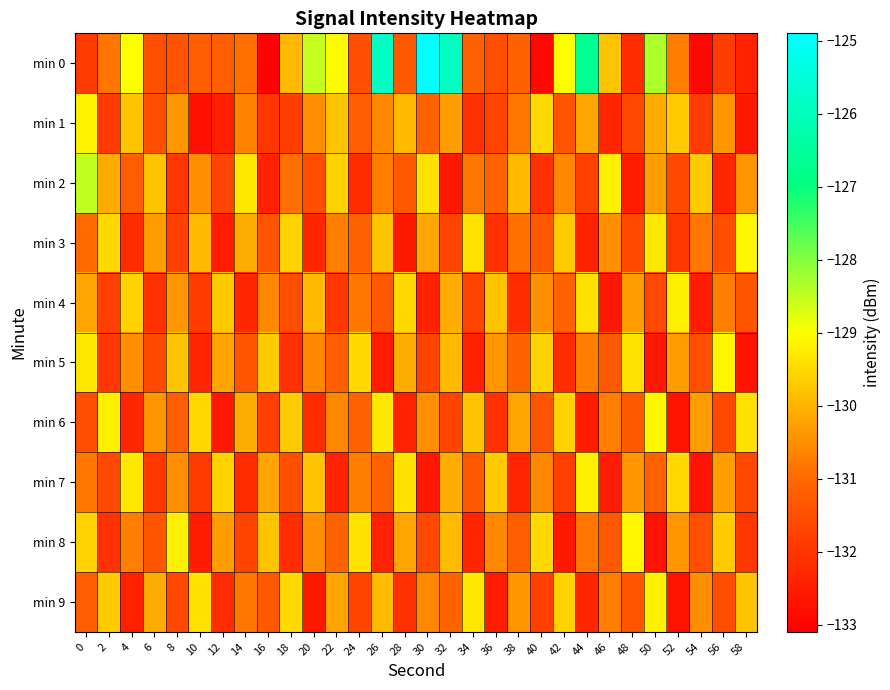

Reading left to right, what are all the values shown in this chart?

min 0: 0=-131.9	2=-130.9	4=-129.0	6=-131.5	8=-131.4	10=-131.2	12=-131.2	14=-130.9	16=-133.0	18=-129.9	20=-128.5	22=-129.1	24=-131.5	26=-125.8	28=-131.3	30=-124.9	32=-125.9	34=-131.1	36=-131.5	38=-131.1	40=-132.9	42=-129.0	44=-126.7	46=-129.8	48=-132.2	50=-128.4	52=-130.7	54=-132.9	56=-131.9	58=-132.4
min 1: 0=-129.2	2=-131.9	4=-129.8	6=-131.5	8=-130.4	10=-132.8	12=-132.5	14=-130.6	16=-132.0	18=-131.8	20=-130.5	22=-129.8	24=-131.2	26=-130.6	28=-129.9	30=-131.1	32=-130.3	34=-132.1	36=-131.7	38=-130.8	40=-129.5	42=-131.4	44=-130.2	46=-132.3	48=-131.6	50=-130.1	52=-129.7	54=-131.9	56=-130.4	58=-132.6
min 2: 0=-128.5	2=-130.1	4=-131.2	6=-129.8	8=-132.0	10=-130.5	12=-131.7	14=-129.3	16=-132.4	18=-130.9	20=-131.5	22=-129.6	24=-132.2	26=-130.7	28=-131.3	30=-129.4	32=-132.6	34=-130.8	36=-131.1	38=-129.9	40=-132.1	42=-130.6	44=-131.8	46=-129.2	48=-132.5	50=-130.3	52=-131.6	54=-129.7	56=-132.3	58=-130.4
min 3: 0=-131.0	2=-129.5	4=-132.2	6=-130.3	8=-131.8	10=-129.9	12=-132.5	14=-130.1	16=-131.4	18=-129.6	20=-132.3	22=-130.7	24=-131.1	26=-129.8	28=-132.6	30=-130.2	32=-131.7	34=-129.4	36=-132.1	38=-130.9	40=-131.3	42=-129.7	44=-132.4	46=-130.5	48=-131.6	50=-129.3	52=-132.0	54=-130.8	56=-131.5	58=-129.1
min 4: 0=-130.2	2=-131.8	4=-129.6	6=-132.1	8=-130.4	10=-131.9	12=-129.7	14=-132.3	16=-130.6	18=-131.5	20=-129.9	22=-132.0	24=-130.8	26=-131.3	28=-129.5	30=-132.4	32=-130.1	34=-131.7	36=-129.8	38=-132.2	40=-130.5	42=-131.1	44=-129.4	46=-132.6	48=-130.3	50=-131.6	52=-129.2	54=-132.5	56=-130.7	58=-131.4
min 5: 0=-129.3	2=-132.0	4=-130.5	6=-131.6	8=-129.8	10=-132.3	12=-130.2	14=-131.4	16=-129.7	18=-132.1	20=-130.6	22=-131.2	24=-129.5	26=-132.5	28=-130.1	30=-131.7	32=-129.9	34=-132.4	36=-130.4	38=-131.1	40=-129.6	42=-132.2	44=-130.7	46=-131.3	48=-129.4	50=-132.6	52=-130.3	54=-131.5	56=-129.1	58=-132.7
min 6: 0=-131.5	2=-129.2	4=-132.3	6=-130.4	8=-131.2	10=-129.5	12=-132.6	14=-130.1	16=-131.8	18=-129.7	20=-132.2	22=-130.6	24=-131.1	26=-129.3	28=-132.4	30=-130.5	32=-131.7	34=-129.8	36=-132.1	38=-130.2	40=-131.4	42=-129.6	44=-132.5	46=-130.7	48=-131.3	50=-129.1	52=-132.7	54=-130.3	56=-131.6	58=-129.4
min 7: 0=-130.8	2=-131.6	4=-129.3	6=-132.0	8=-130.5	10=-131.9	12=-129.6	14=-132.2	16=-130.2	18=-131.5	20=-129.8	22=-132.4	24=-130.7	26=-131.1	28=-129.4	30=-132.6	32=-130.1	34=-131.3	36=-129.7	38=-132.3	40=-130.6	42=-131.8	44=-129.2	46=-132.5	48=-130.4	50=-131.1	52=-129.5	54=-132.7	56=-130.3	58=-131.6
min 8: 0=-129.6	2=-132.1	4=-130.7	6=-131.4	8=-129.2	10=-132.5	12=-130.3	14=-131.7	16=-129.8	18=-132.2	20=-130.5	22=-131.1	24=-129.4	26=-132.4	28=-130.2	30=-131.6	32=-129.9	34=-132.3	36=-130.6	38=-131.2	40=-129.5	42=-132.6	44=-130.8	46=-131.3	48=-129.1	50=-132.7	52=-130.4	54=-131.5	56=-129.7	58=-132.0
min 9: 0=-131.2	2=-129.7	4=-132.4	6=-130.1	8=-131.6	10=-129.4	12=-132.2	14=-130.8	16=-131.3	18=-129.5	20=-132.6	22=-130.2	24=-131.7	26=-129.9	28=-132.1	30=-130.6	32=-131.1	34=-129.3	36=-132.5	38=-130.4	40=-131.8	42=-129.6	44=-132.3	46=-130.7	48=-131.4	50=-129.2	52=-132.7	54=-130.5	56=-131.5	58=-129.8